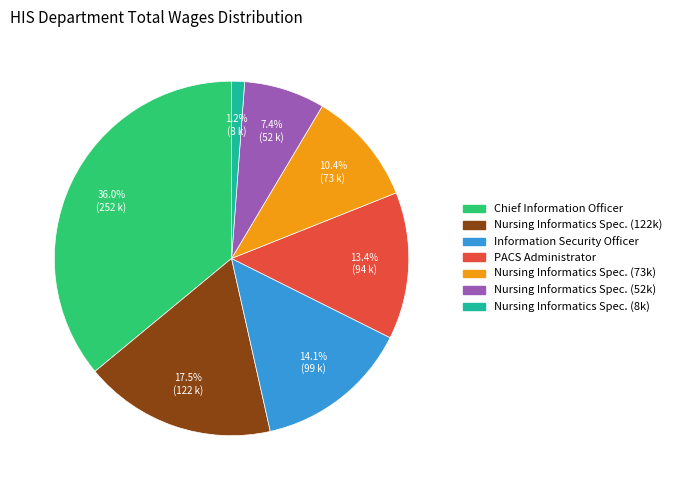

Is there a majority slice in this chart?

No